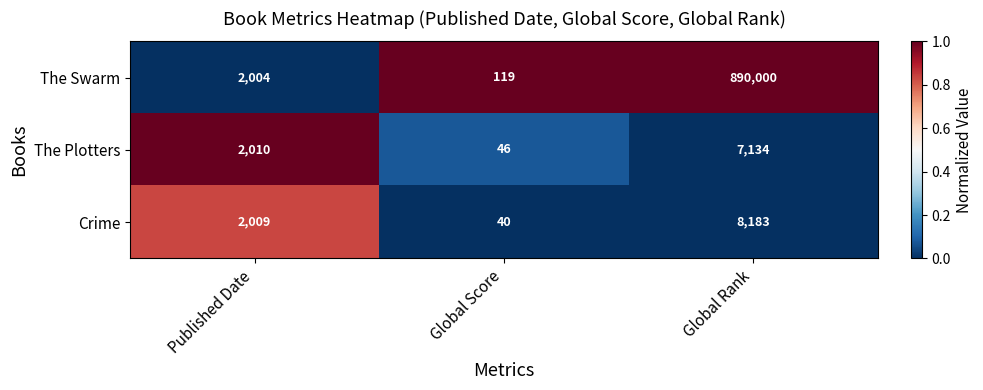

What is the sum of the Crime values at Global Rank and Global Score?

8223